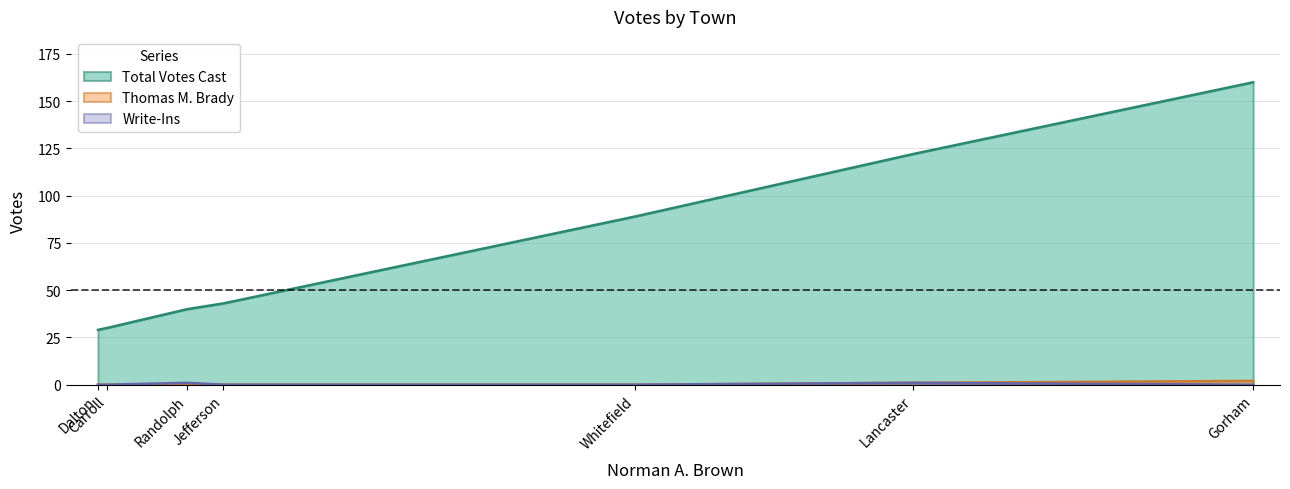

How many lines are shown in the chart?

3